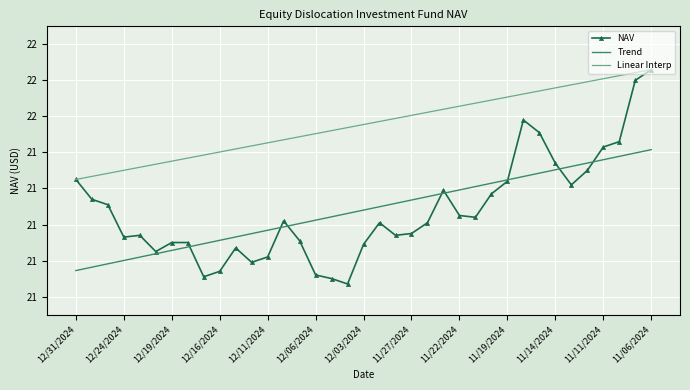

Reading left to right, extract all data points from this chart.

NAV: 21.2	21.1	21.1	20.9	20.9	20.9	20.9	20.9	20.7	20.7	20.9	20.8	20.8	21.0	20.9	20.7	20.7	20.7	20.9	21.0	20.9	20.9	21.0	21.2	21.1	21.0	21.2	21.2	21.6	21.5	21.3	21.2	21.3	21.4	21.5	21.8	21.9
Trend: 20.7	20.8	20.8	20.8	20.8	20.8	20.9	20.9	20.9	20.9	20.9	20.9	21.0	21.0	21.0	21.0	21.0	21.1	21.1	21.1	21.1	21.1	21.2	21.2	21.2	21.2	21.2	21.2	21.3	21.3	21.3	21.3	21.3	21.4	21.4	21.4	21.4
Linear Interp: 21.2	21.3	21.3	21.3	21.3	21.3	21.4	21.4	21.4	21.4	21.4	21.4	21.5	21.5	21.5	21.5	21.5	21.5	21.6	21.6	21.6	21.6	21.6	21.6	21.7	21.7	21.7	21.7	21.7	21.7	21.8	21.8	21.8	21.8	21.8	21.8	21.9